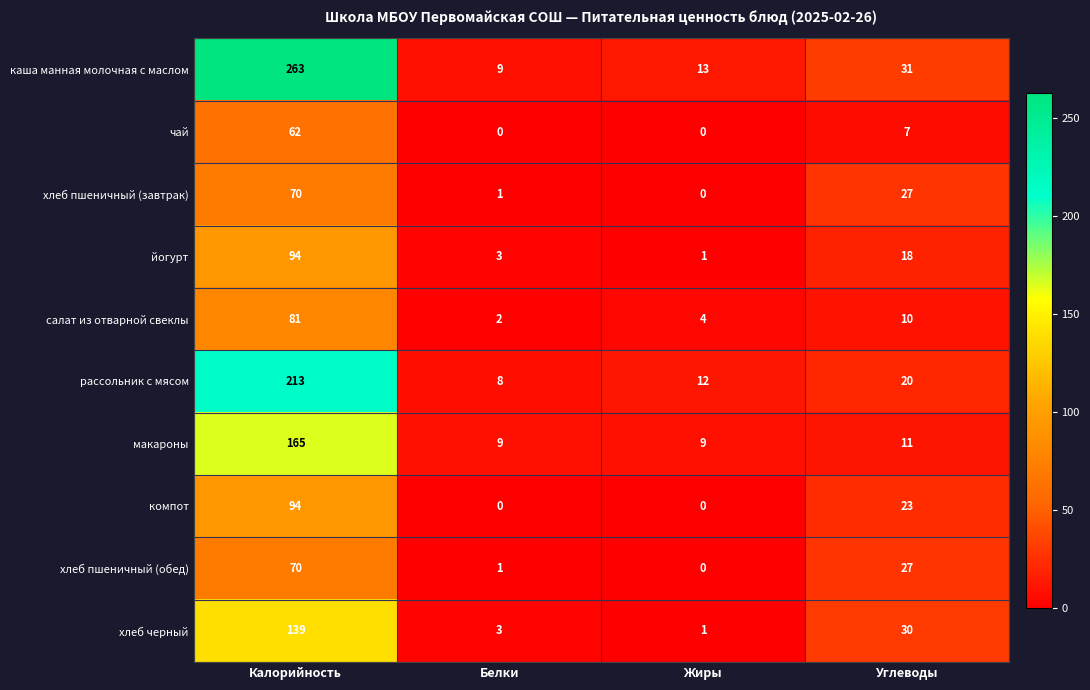

Count the number of categories in the chart.

4